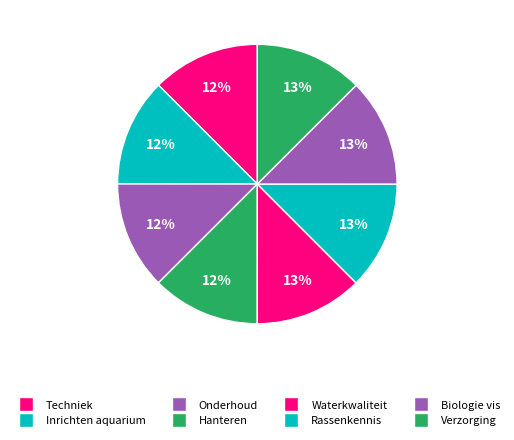

Which slice is the smallest?

Techniek